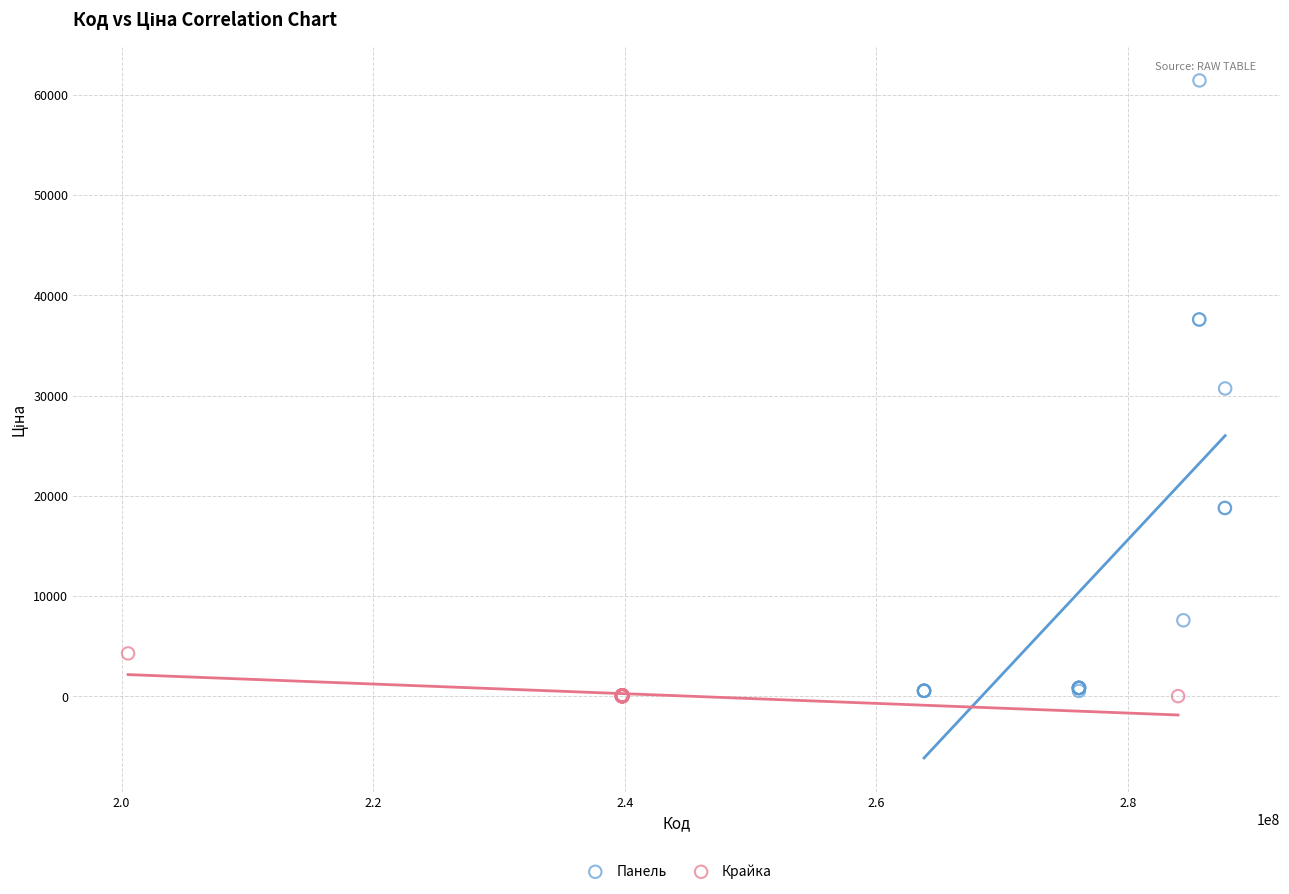

Which series reaches the maximum Y coordinate?

Панель